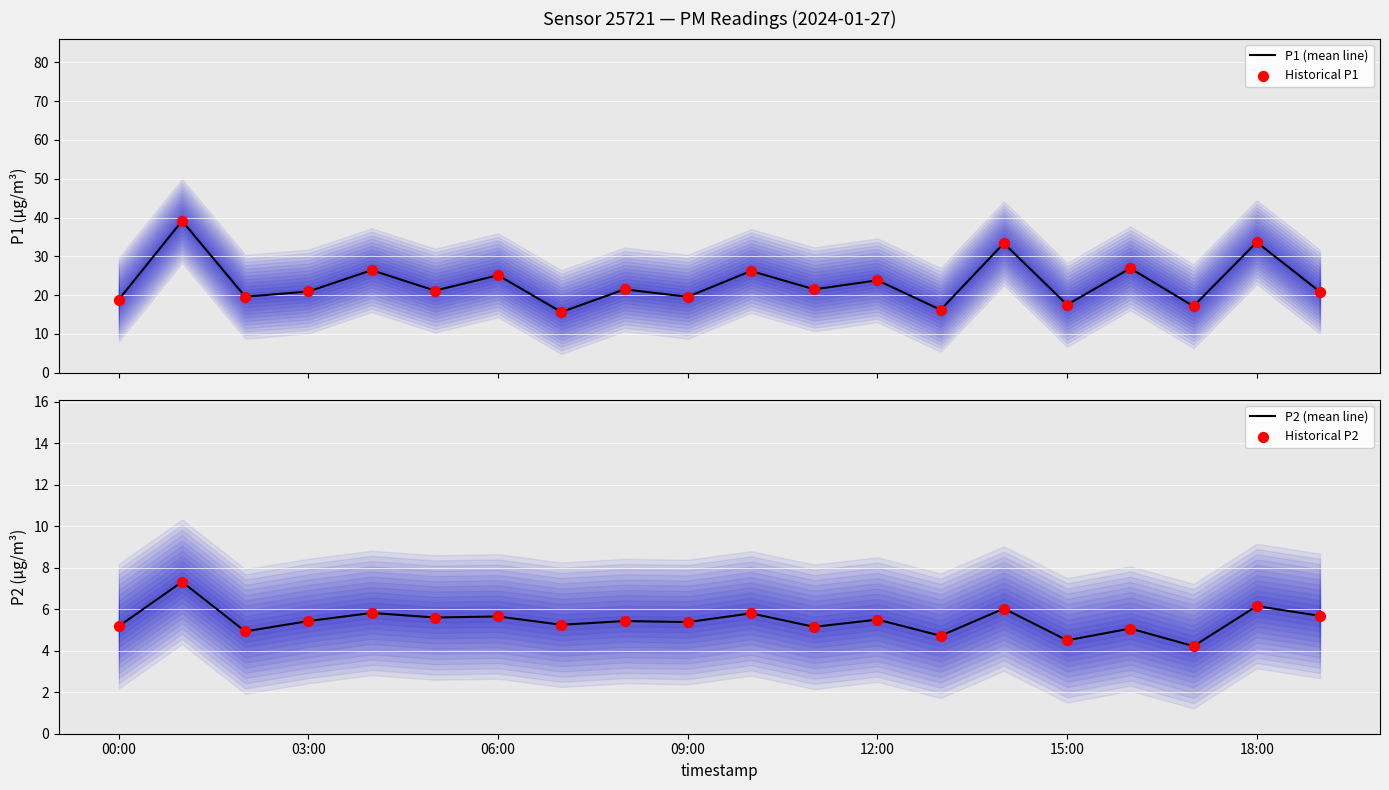

At how many categories does at least one series exceed 36?

1